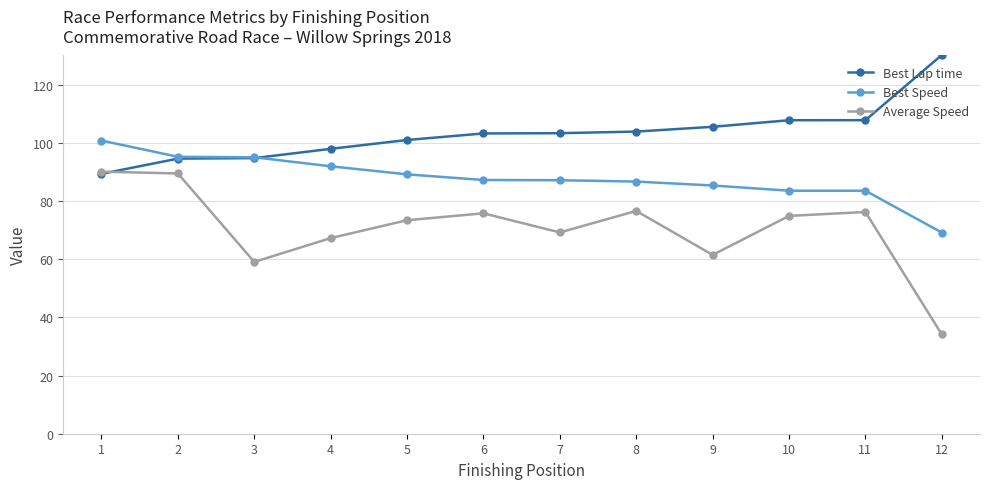

What is the difference between the highest and lowest values at 10?

32.9